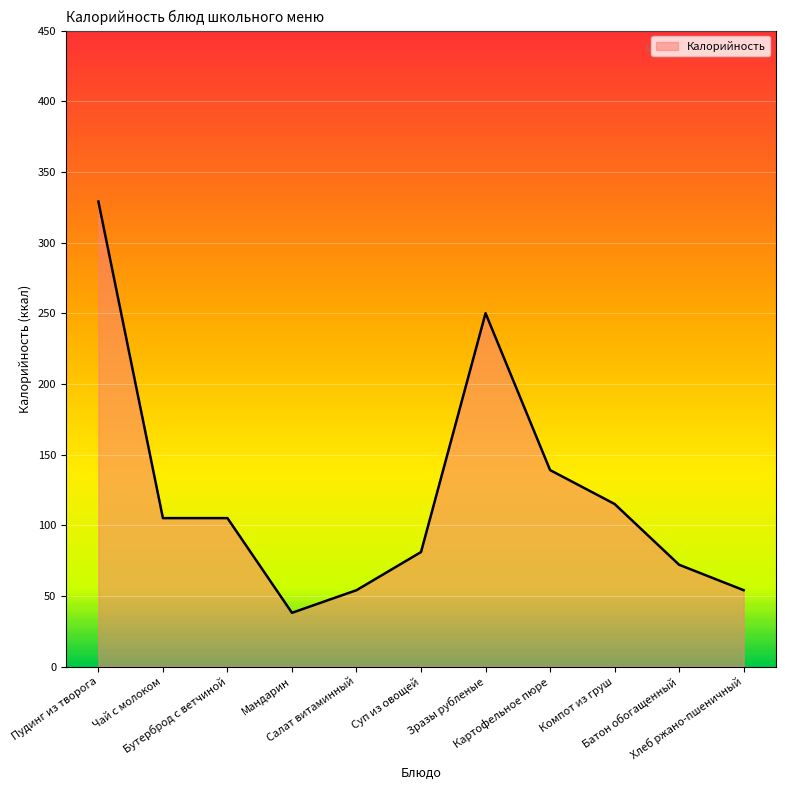

What is the change in value from Бутерброд с ветчиной to Мандарин?

-67